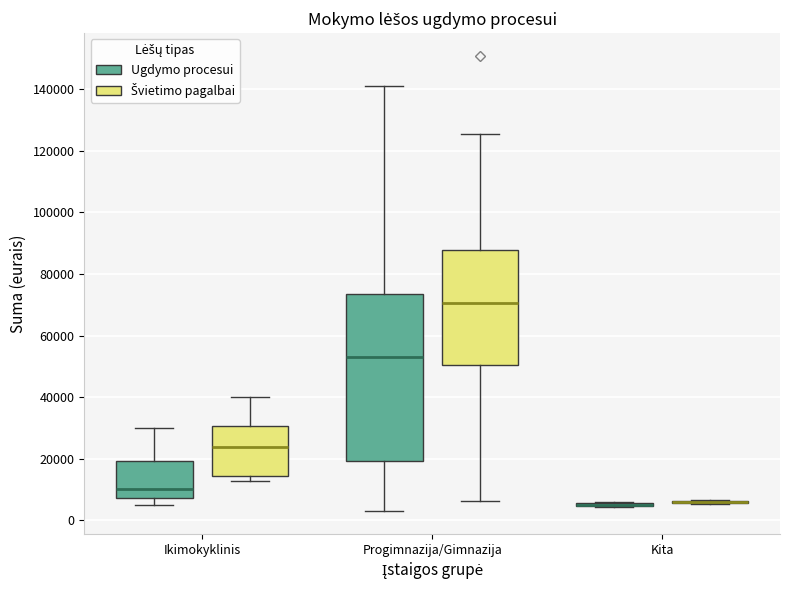

Which box is the tallest, from its lower edge to its upper edge?

Progimnazija/Gimnazija (Ugdymo procesui)